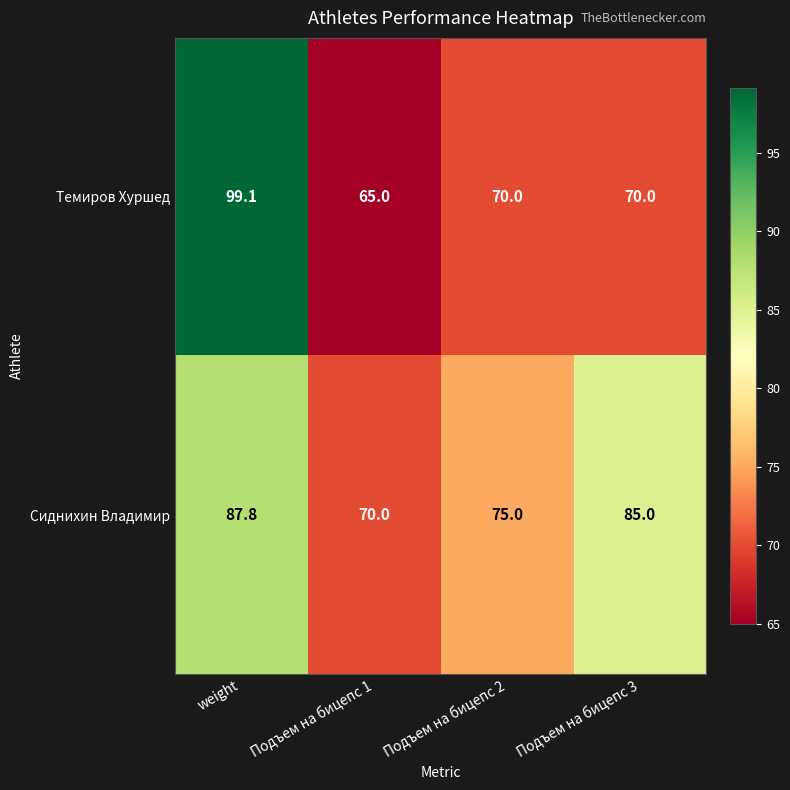

The value of Темиров Хуршед at weight is 99.1. True or false?

True